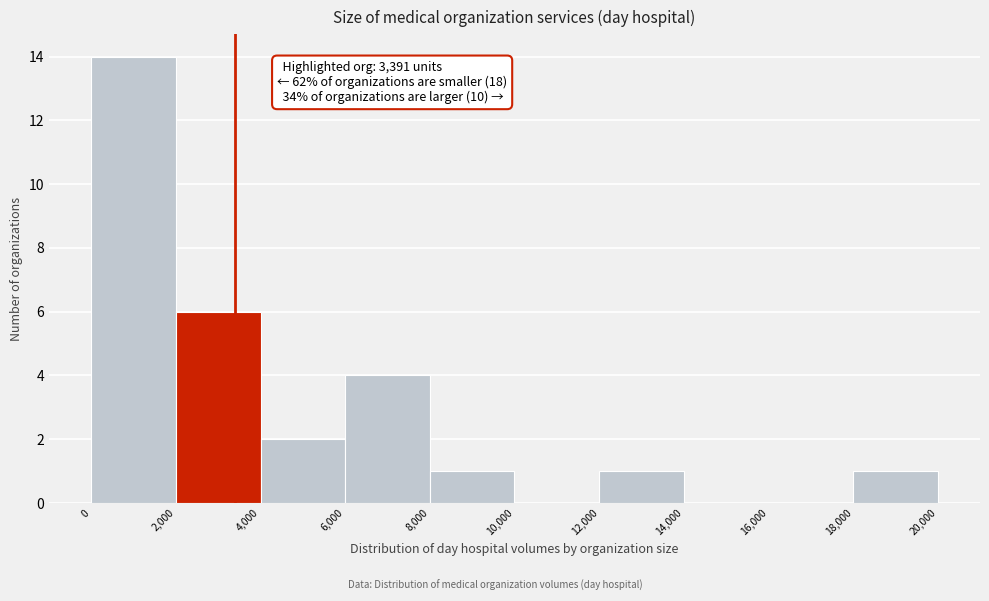

Over which range of the x-axis is the bar tallest?

0 to 2,000